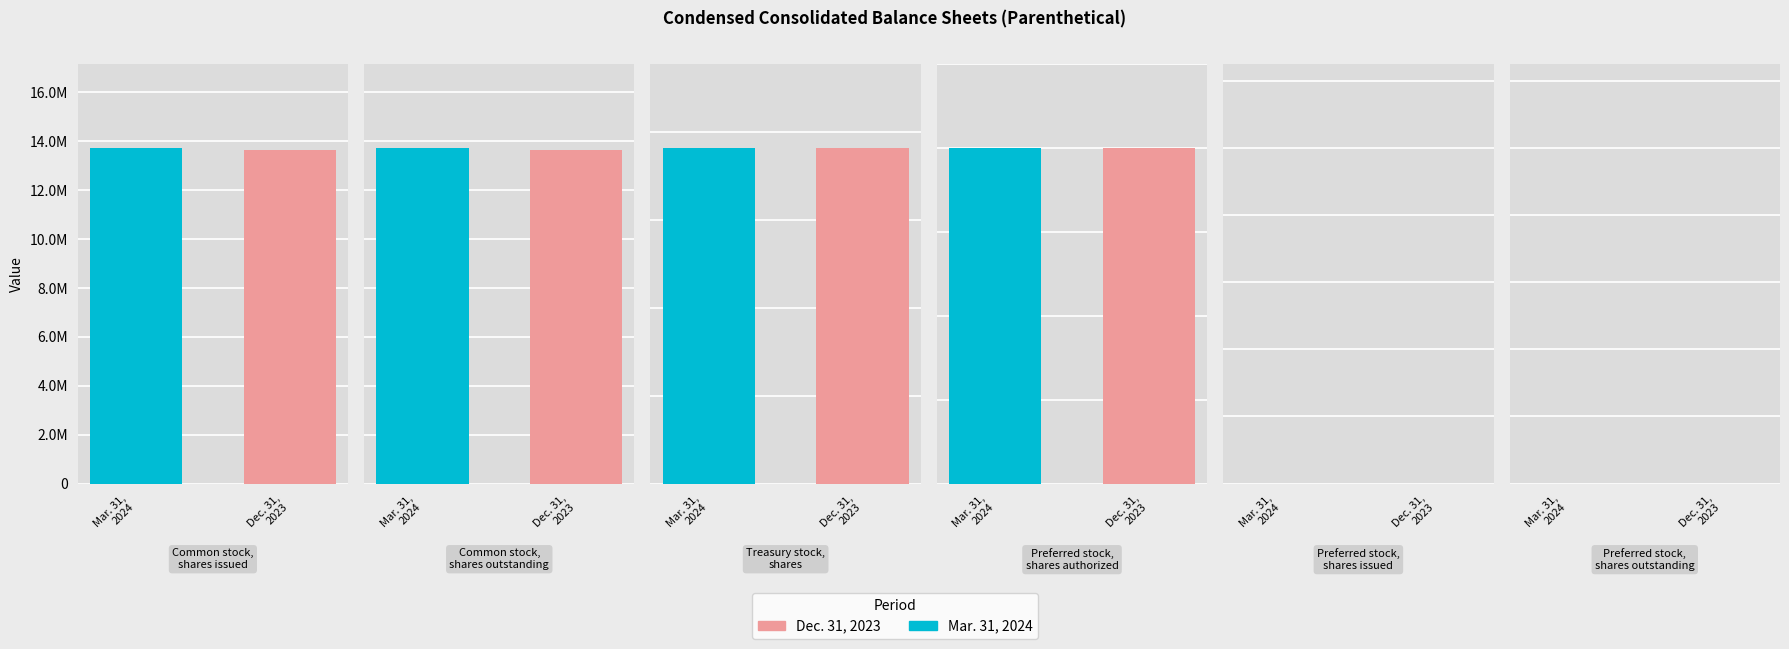

What are all the series names shown in the legend?

Mar. 31, 2024, Dec. 31, 2023